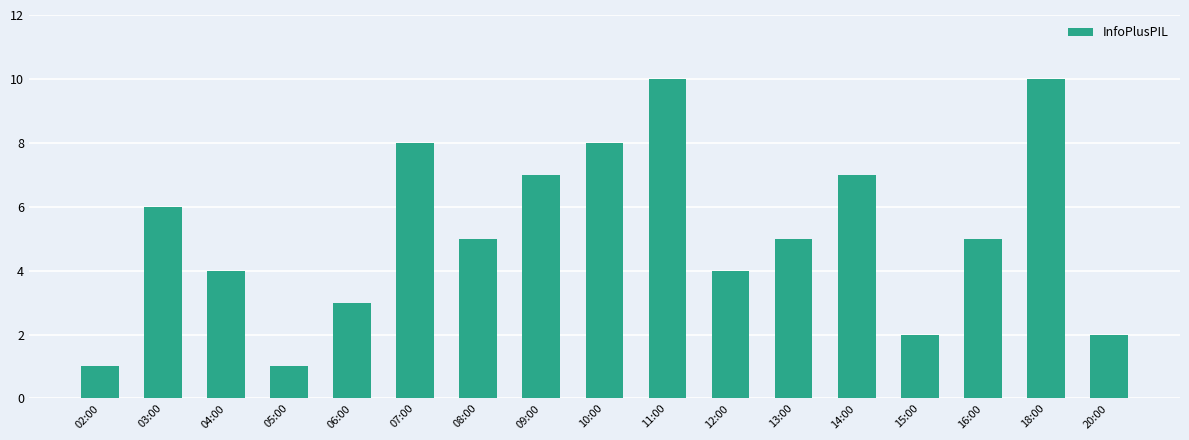

Where does the data first go above 5?

03:00